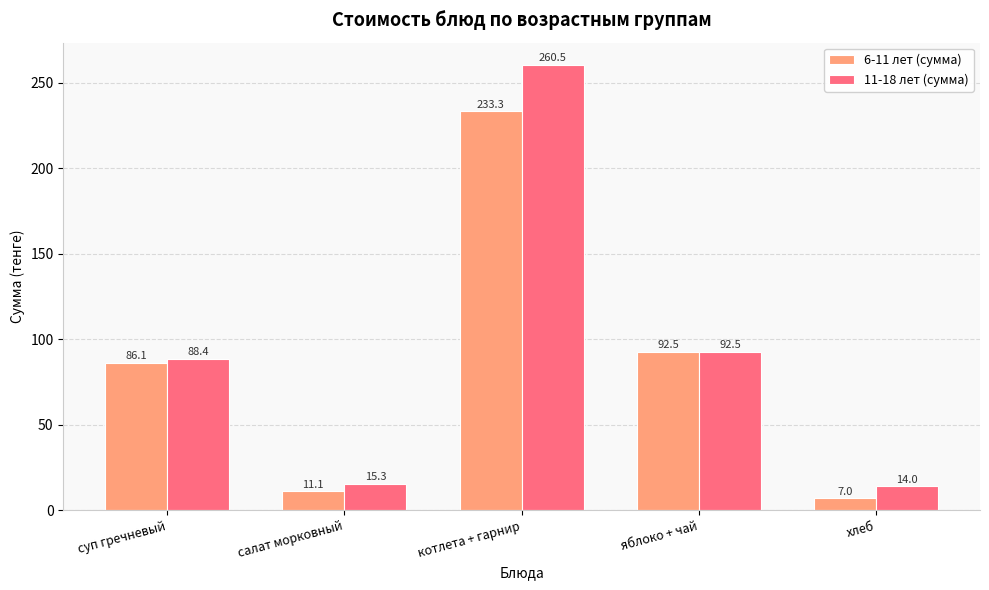

Is the value of 11-18 лет (сумма) at салат морковный greater than the value of 6-11 лет (сумма) at яблоко + чай?

No